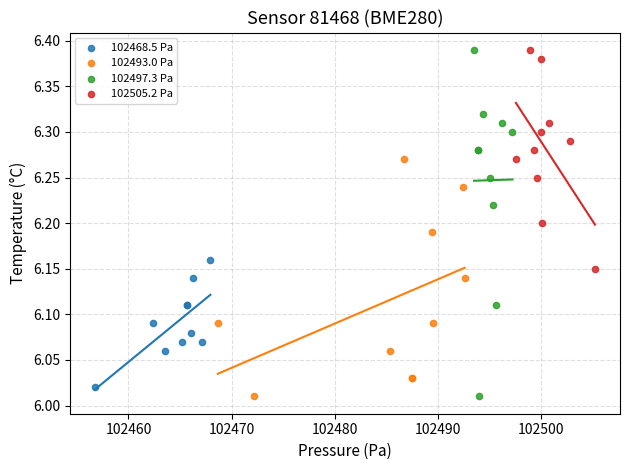

What are all the series names shown in the legend?

102468.5 Pa, 102493.0 Pa, 102497.3 Pa, 102505.2 Pa